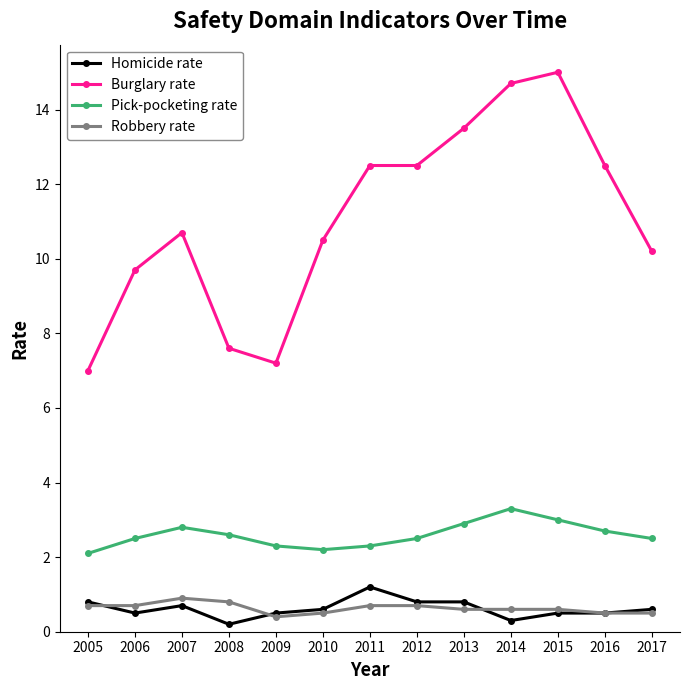

At which label does Burglary rate reach its minimum?

2005